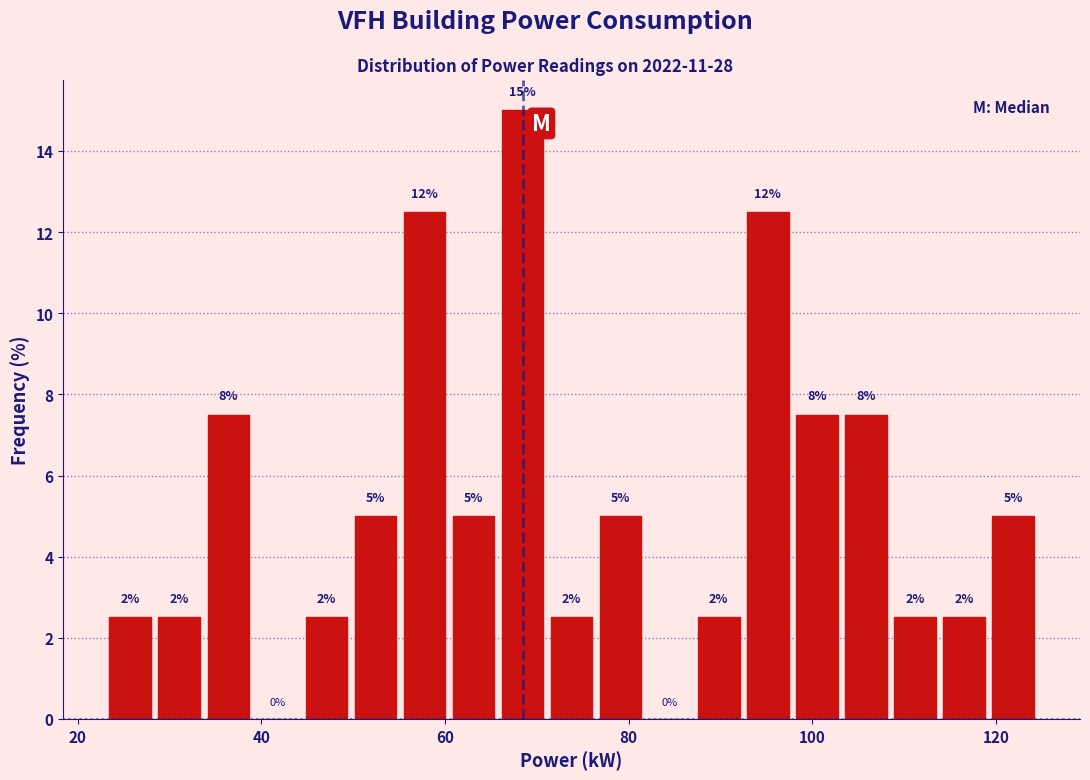

Read against the x-axis, roughly where is the centre of the tallest bar?

68